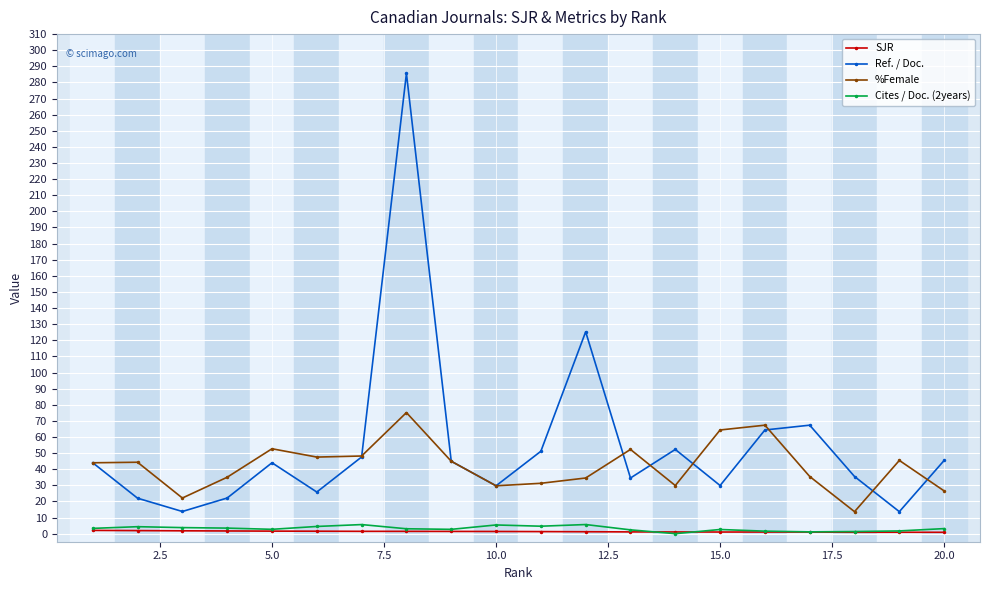

In Ref. / Doc., how many points are lower than both neighbors (excluding endpoints)?

6